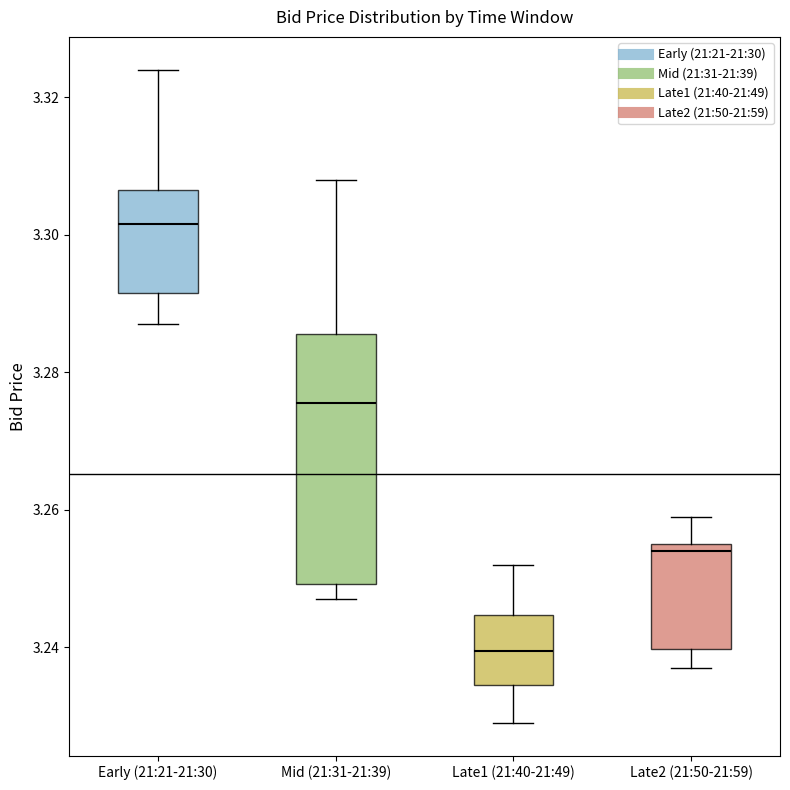

Which box has the highest median line?

Early (21:21-21:30)